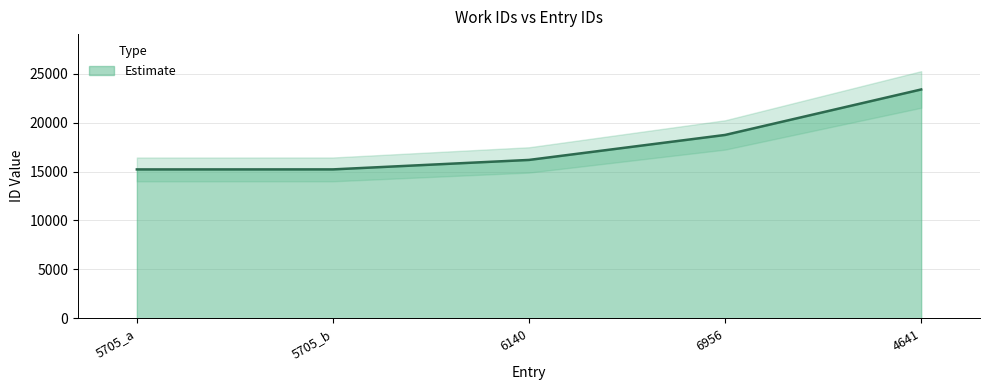

Reading right to left, what are all the values shown in this chart?

23403	18750	16194	15226	15223